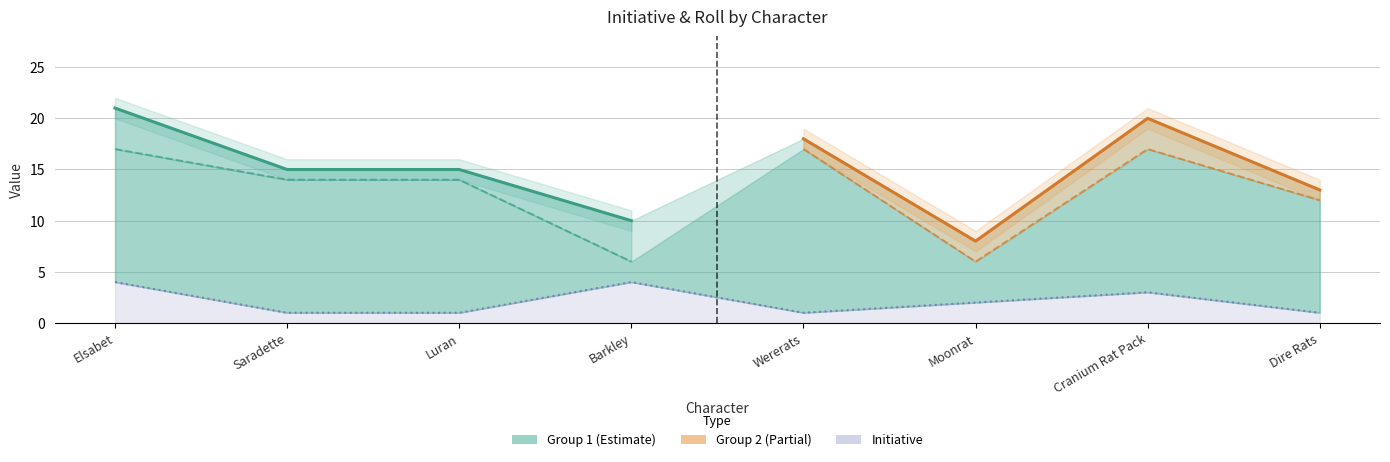

What is the minimum value shown in the chart?

1